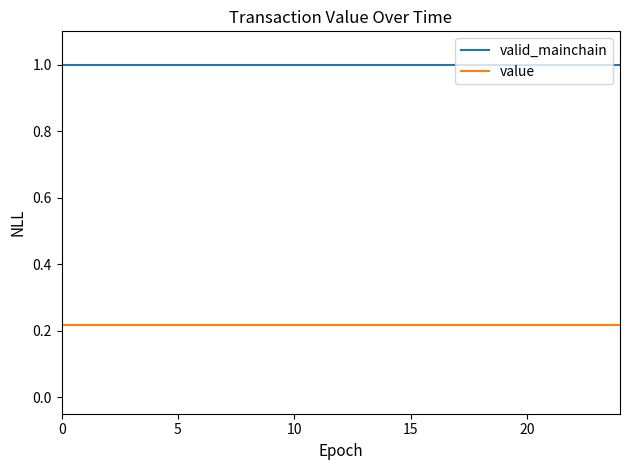

List the series in order of their overall mean, lowest first.

value, valid_mainchain